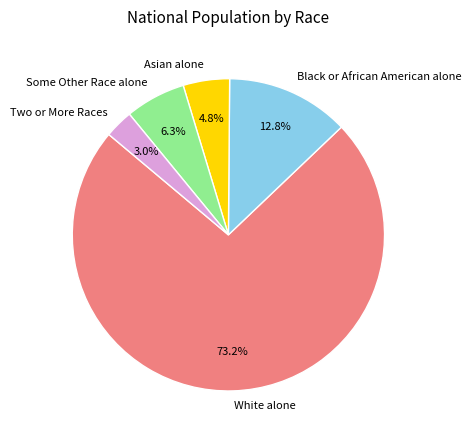

Which slice is the largest?

White alone